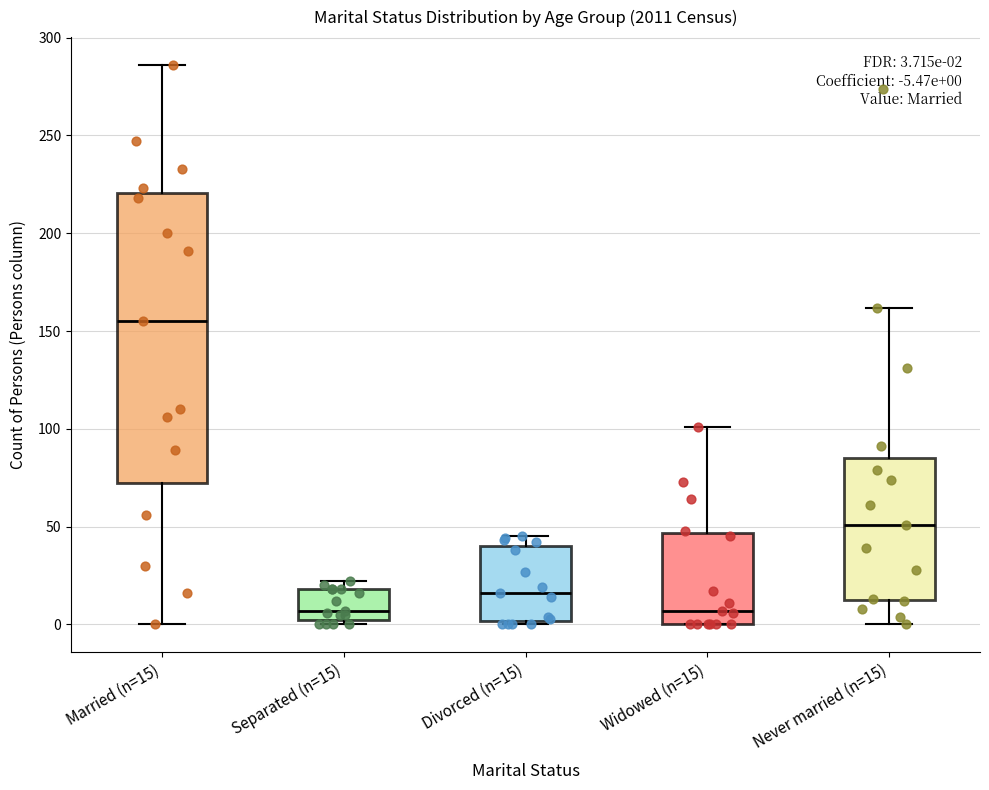

Which box's median line is the highest?

Married (n=15)